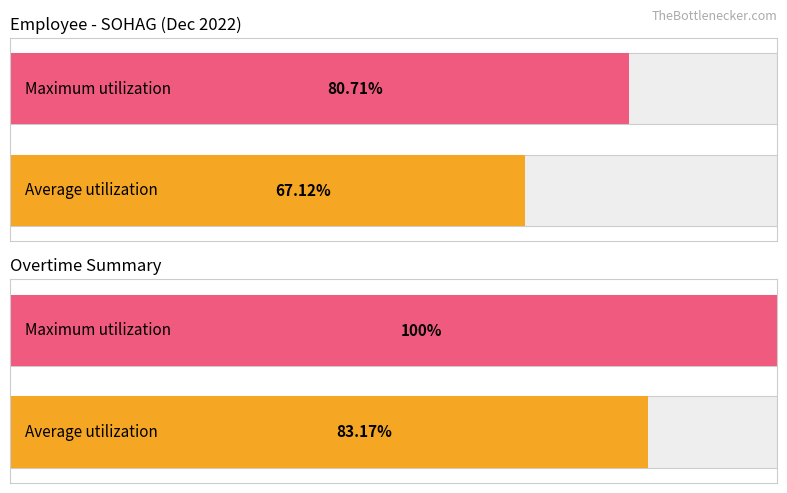

At 24, list the series in order from smallest to largest.

Average utilization, Maximum utilization